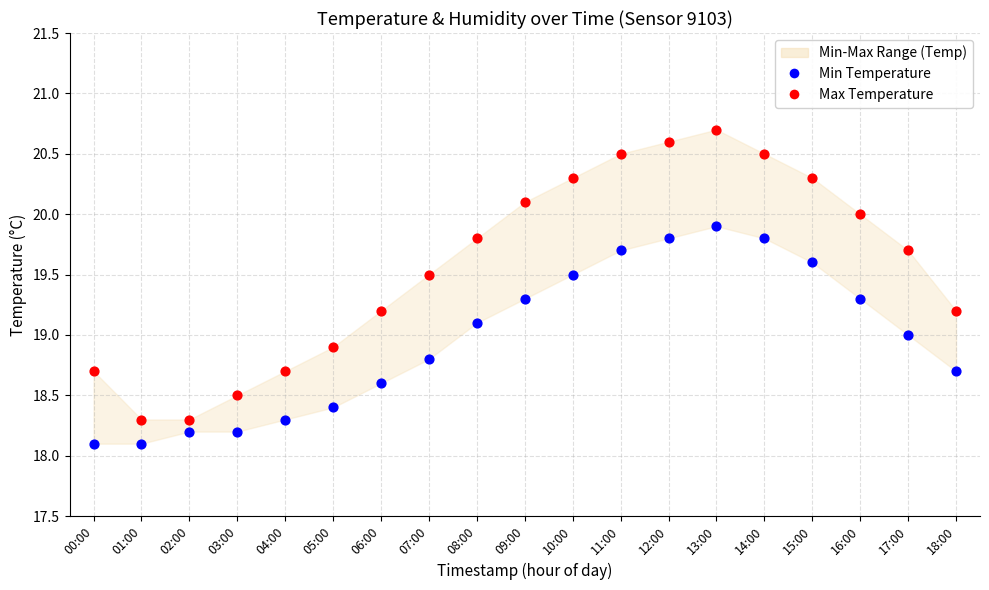

Which series has the largest Y range (max minus min)?

Max Temperature